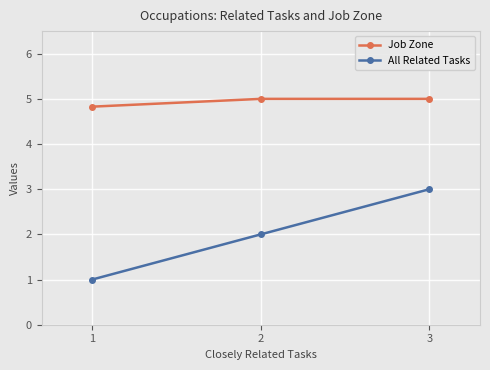

Reading right to left, list all the values displayed in this chart.

Job Zone: 5.0	5.0	4.8
All Related Tasks: 3.0	2.0	1.0